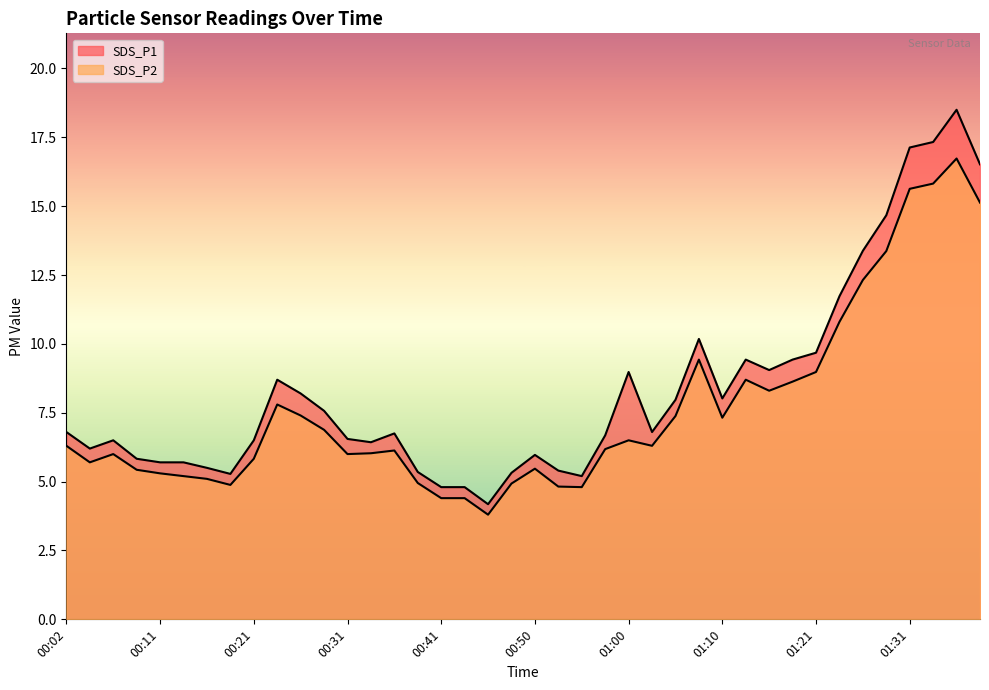

The value of SDS_P1 at 00:02 is 3.3. True or false?

False